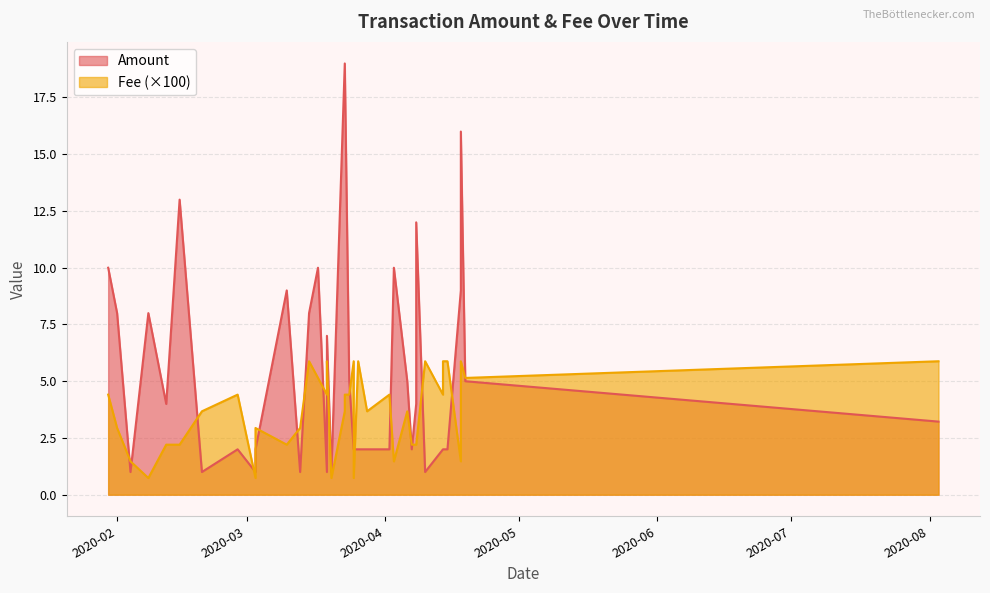

True or false: Amount and Fee intersect in this chart.

False